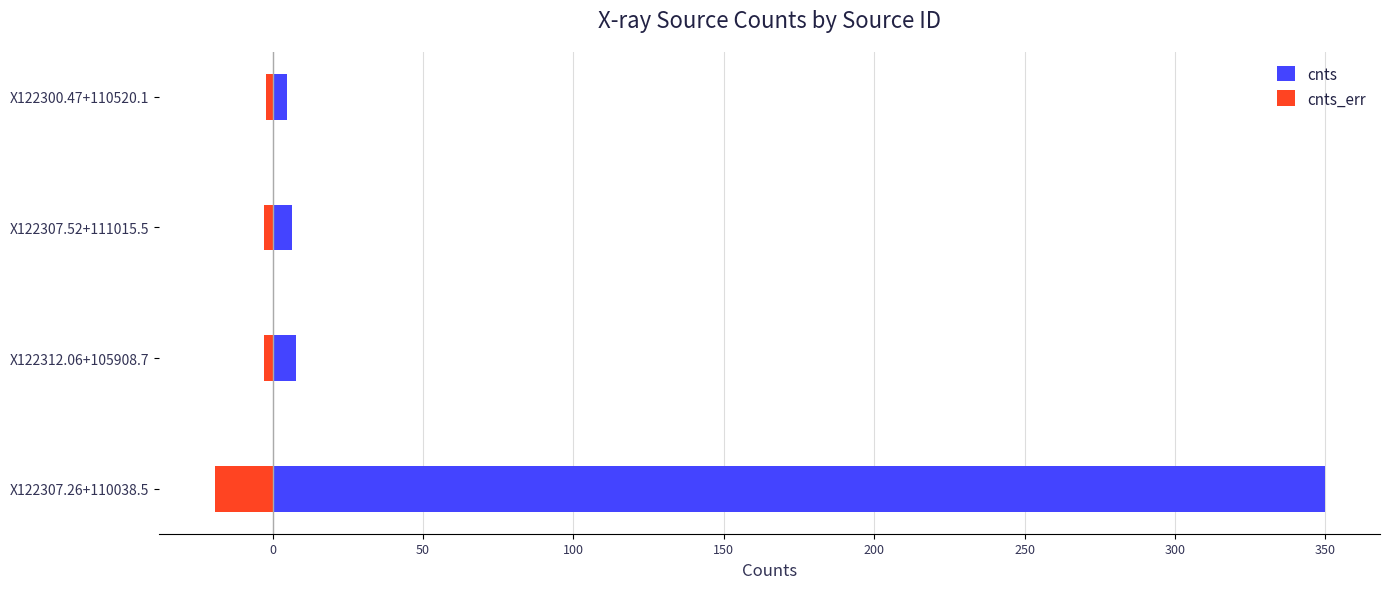

At how many categories does at least one series exceed 76?

1